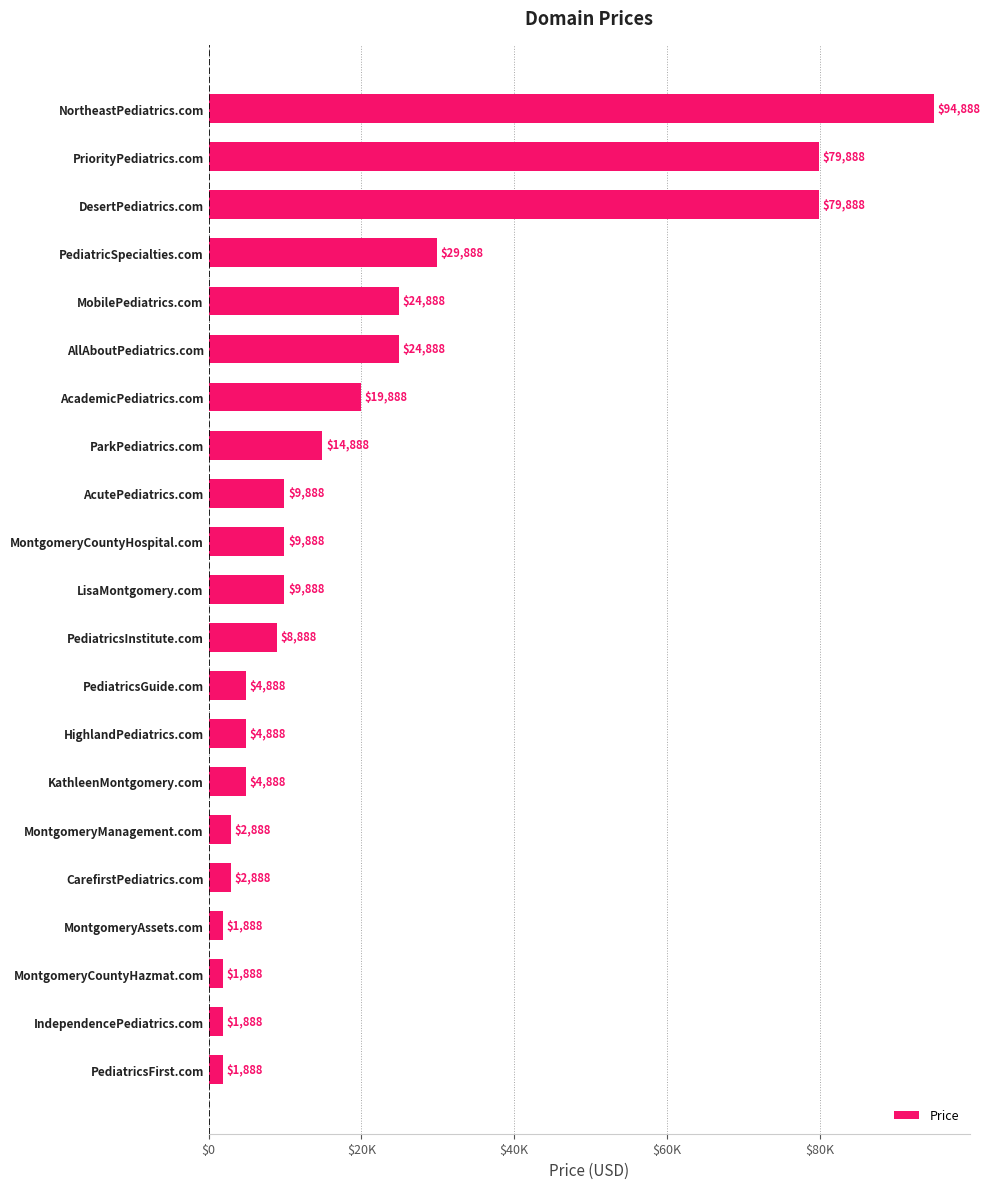

Does the chart contain any negative values?

No